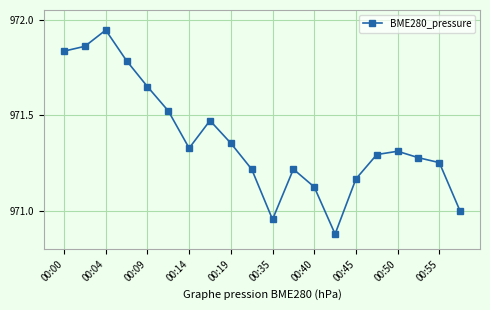

Does the chart display data point markers on the line(s)?

Yes